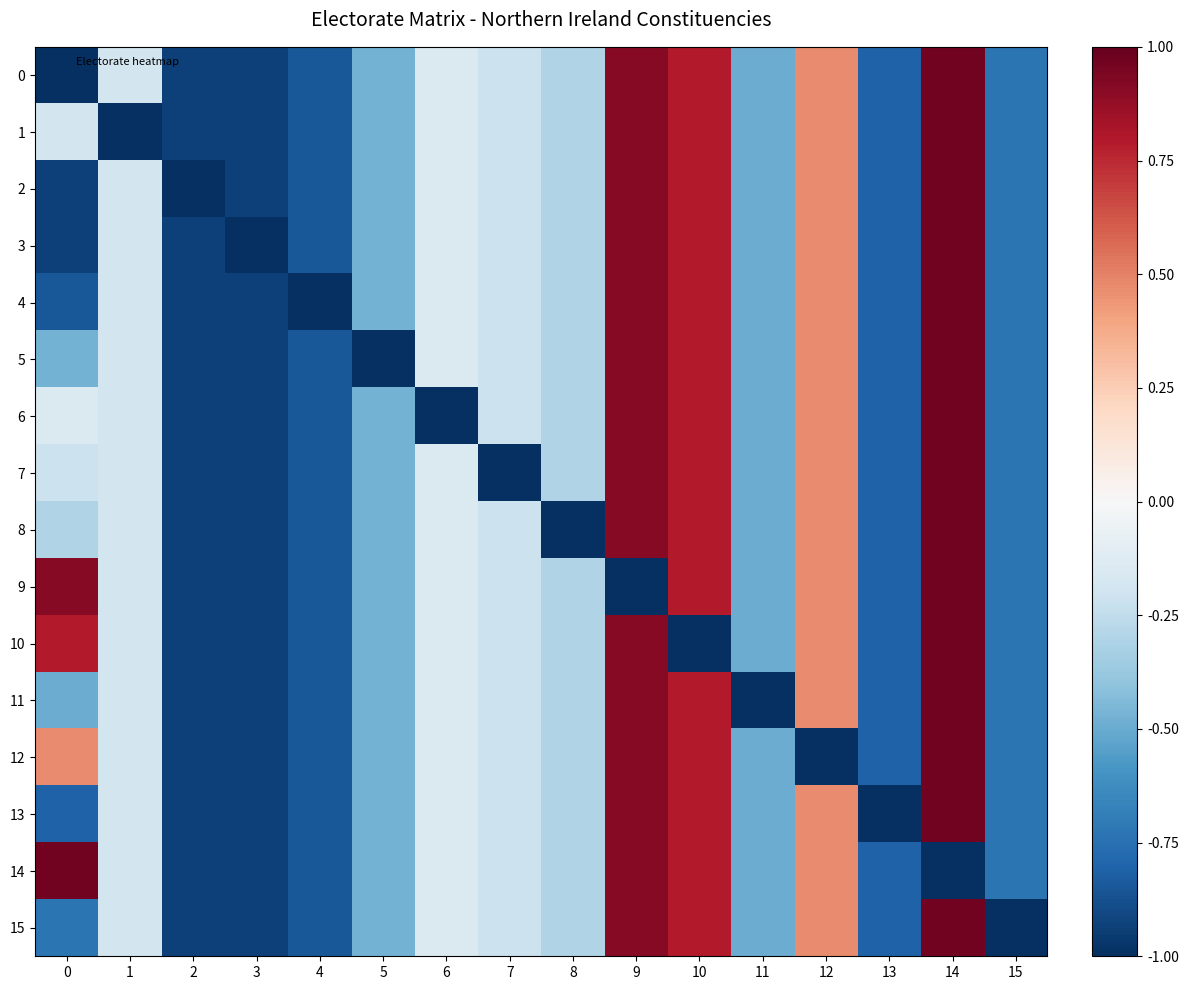

What is the spread (max minus min) of values at 0?

2.0